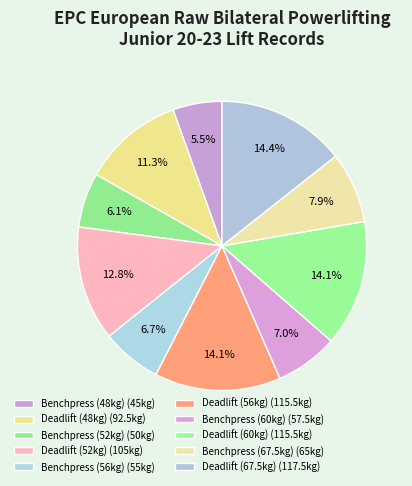

To the nearest percent, what percentage of the pie is Deadlift (52kg)?

13%